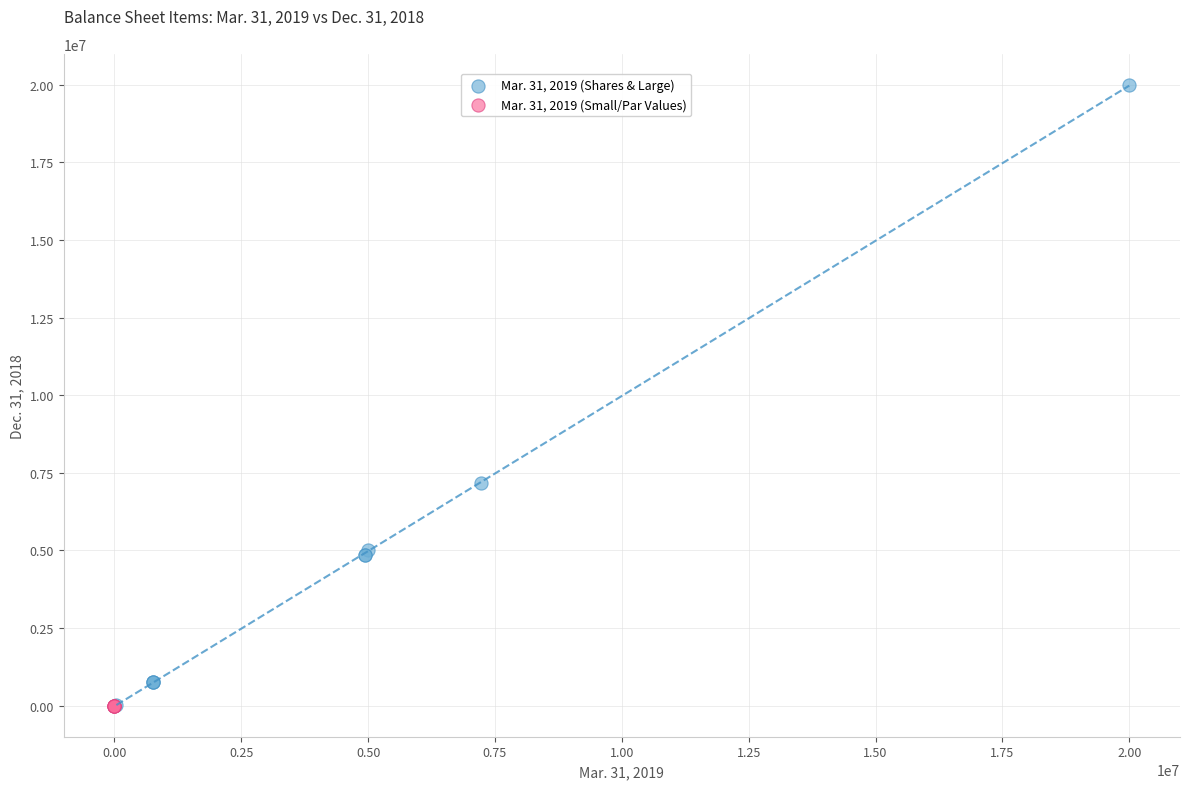

Which series has the largest Y range (max minus min)?

Mar. 31, 2019 (Shares & Large)